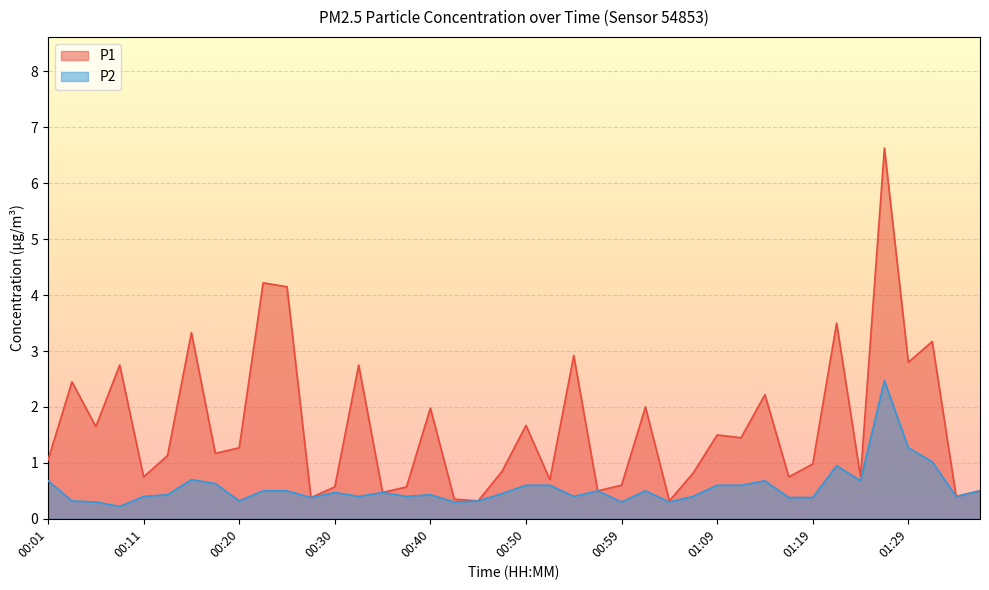

At 01:07, list the series in order from smallest to largest.

P2, P1